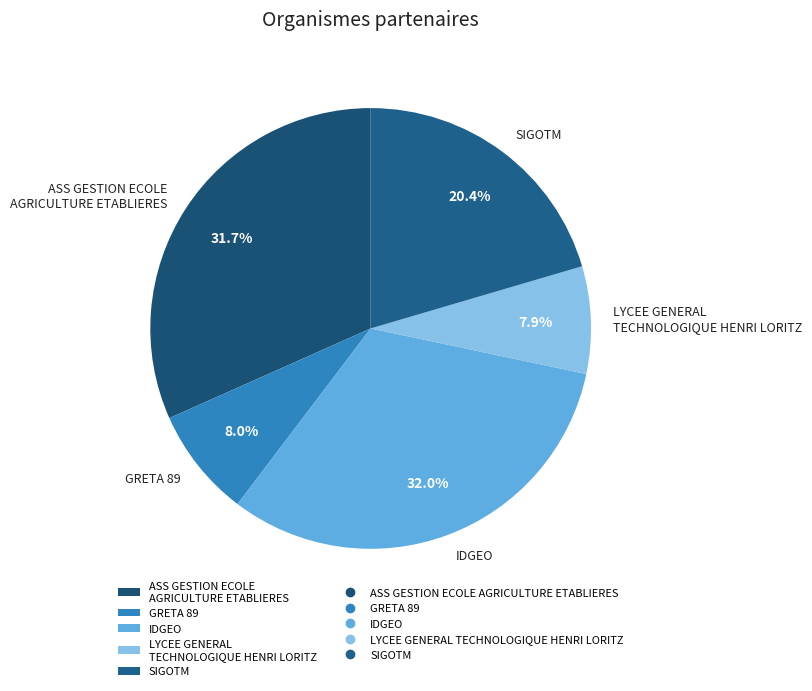

True or false: SIGOTM accounts for 27% of the total.

False